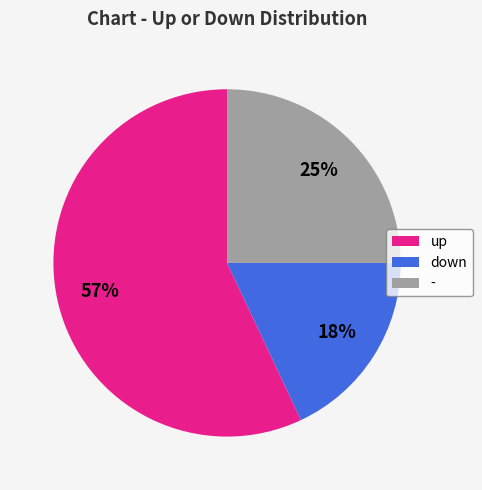

How many segments does this pie chart have?

3